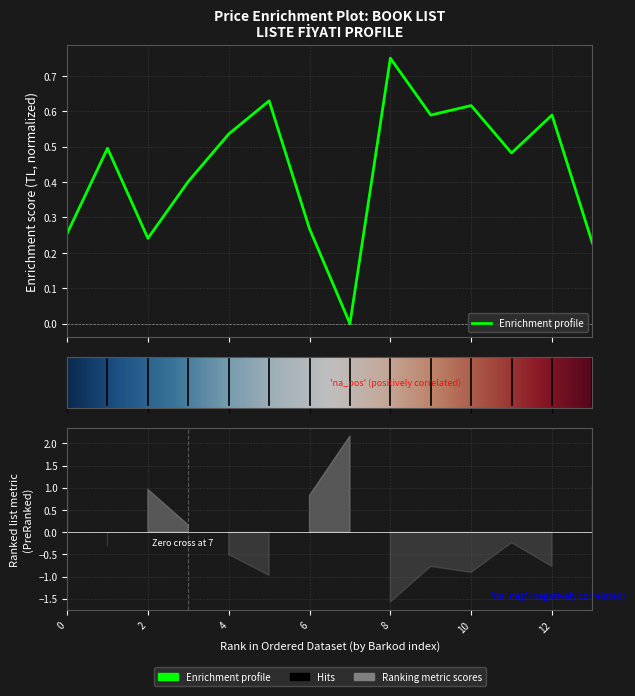

What is the difference between the second highest and second lowest values?

0.4